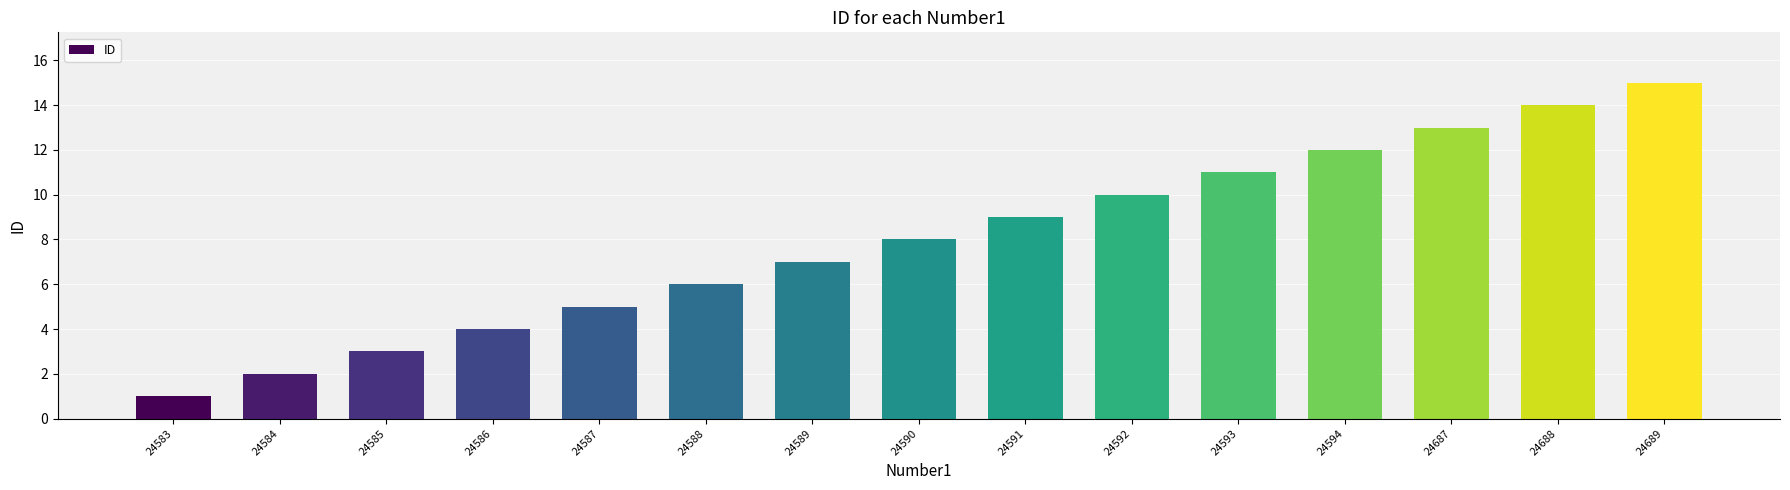

Which category has the highest value across all series?

24689